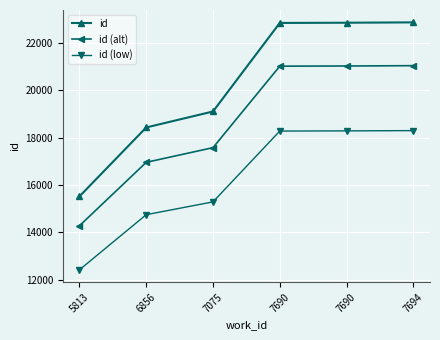

At how many categories does at least one series exceed 14978?

6